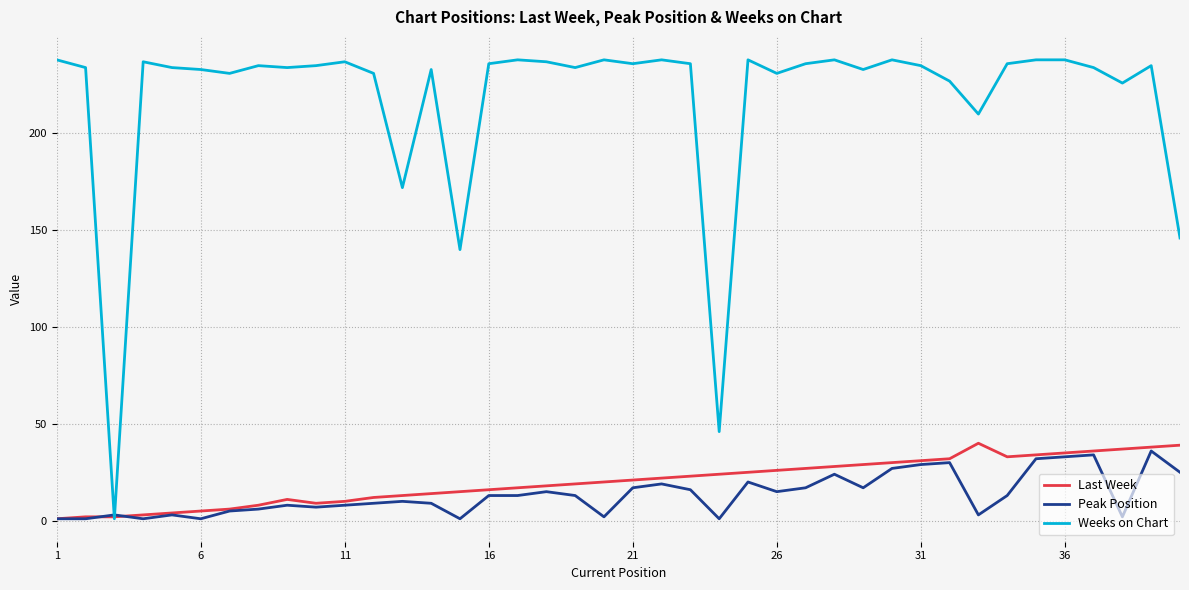

Which series has the largest total across all categories?

Weeks on Chart